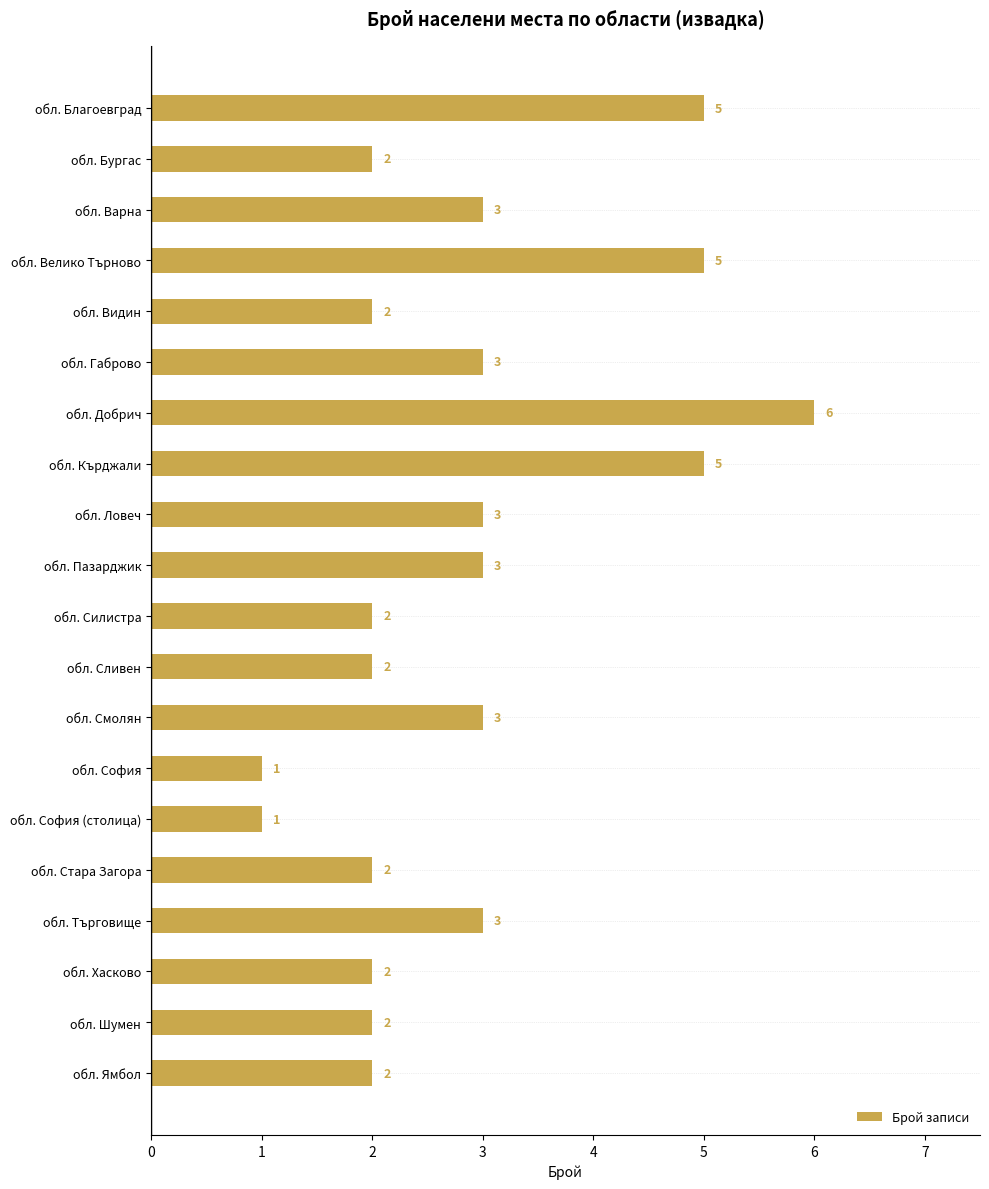

How many values are between 2 and 3?

14